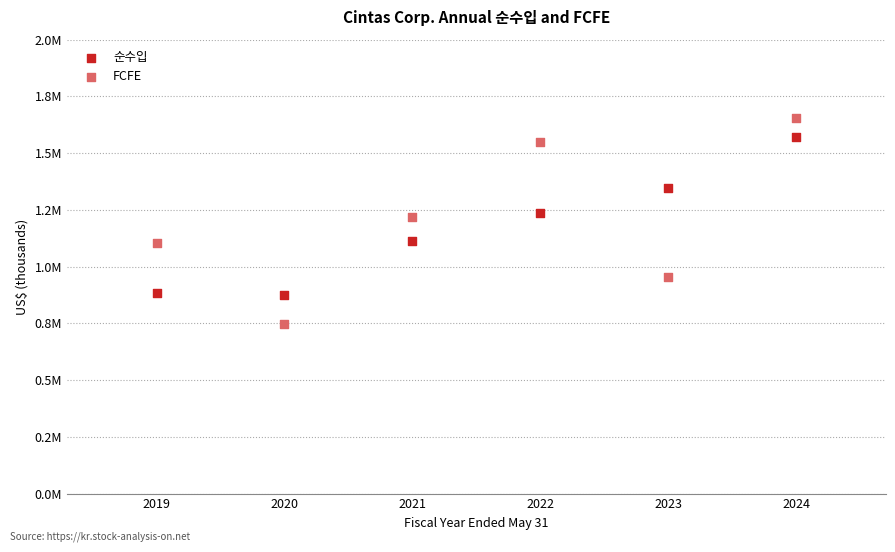

What are all the series names shown in the legend?

순수입, FCFE